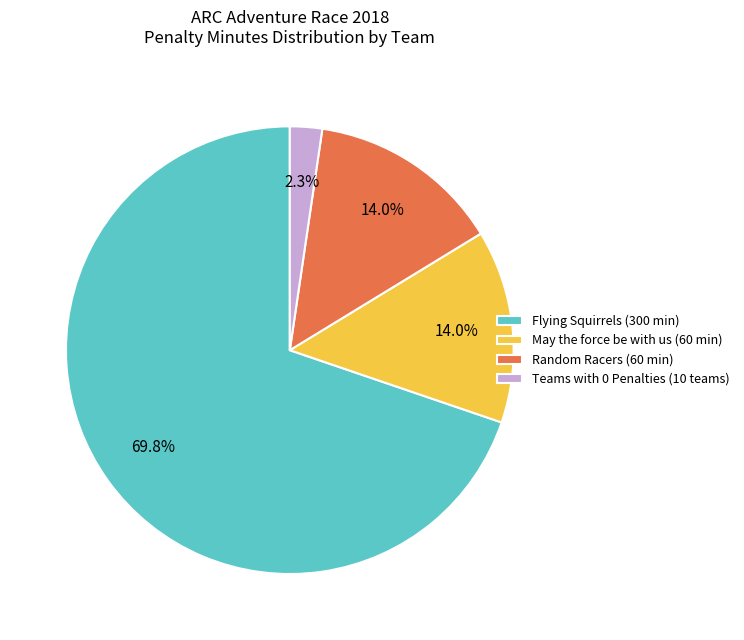

What is the total percentage of Random Racers (60 min) and Teams with 0 Penalties (10 teams)?

16.3%